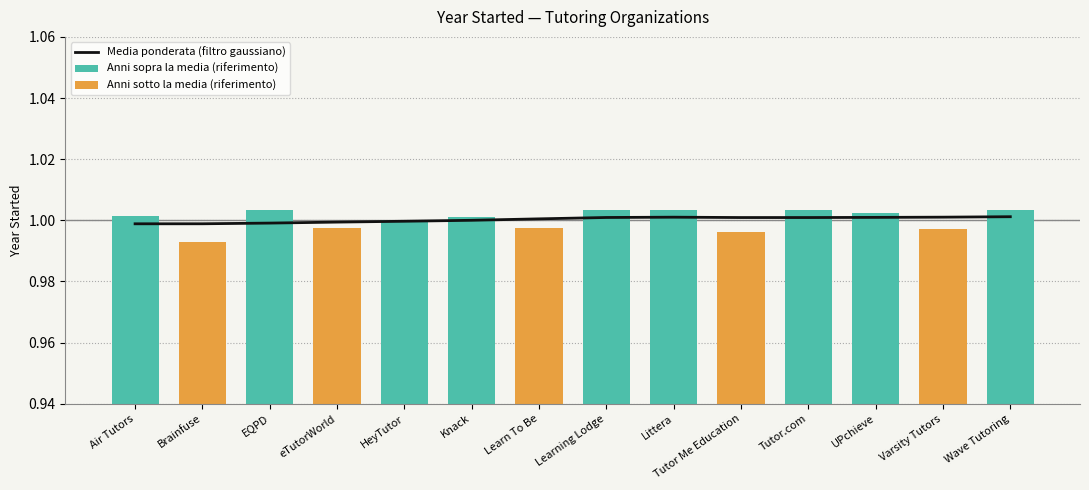

What is the sum of all values?

14.0